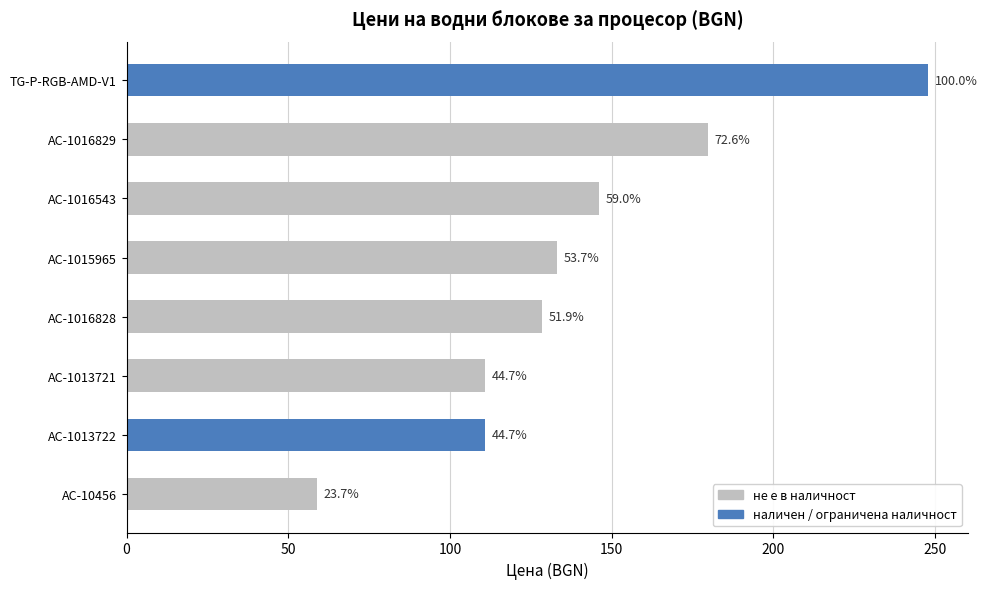

Does the chart contain any negative values?

No